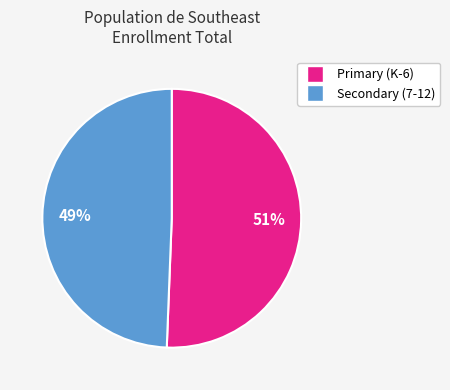

What percentage is the Secondary (7-12) slice, to the nearest percent?

49%